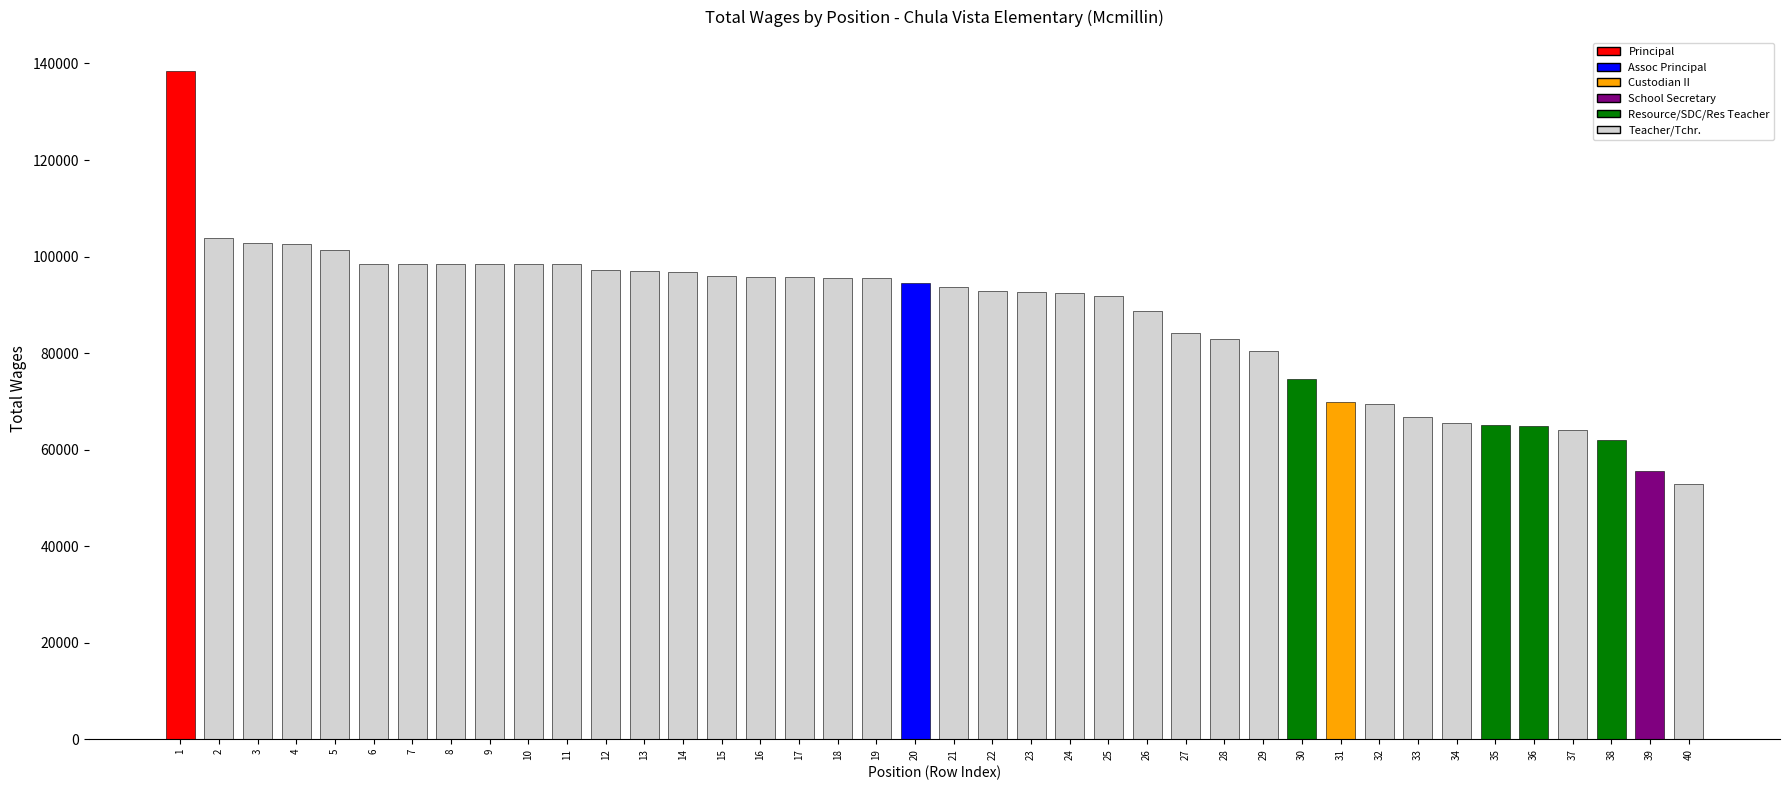

At which label does the data first exceed 94504?

1